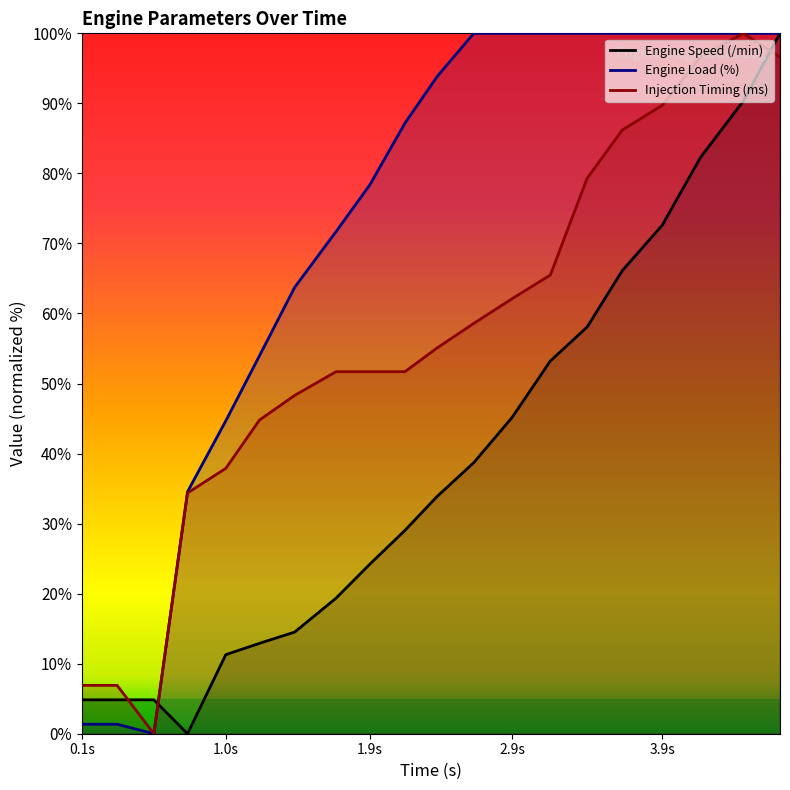

Reading left to right, extract all data points from this chart.

Engine Speed (/min): 4.8	4.8	4.8	0.0	11.3	12.9	14.5	19.4	24.2	29.0	33.9	38.7	45.2	53.2	58.1	66.1	72.6	82.3	90.3	100.0
Engine Load (%): 1.4	1.4	0.0	34.5	44.7	54.0	63.7	71.7	78.3	87.2	93.8	100.0	100.0	100.0	100.0	100.0	100.0	100.0	100.0	100.0
Injection Timing (ms): 6.9	6.9	0.0	34.4	37.9	44.8	48.3	51.7	51.7	51.7	55.1	58.6	62.1	65.5	79.3	86.2	89.7	96.6	100.0	96.6